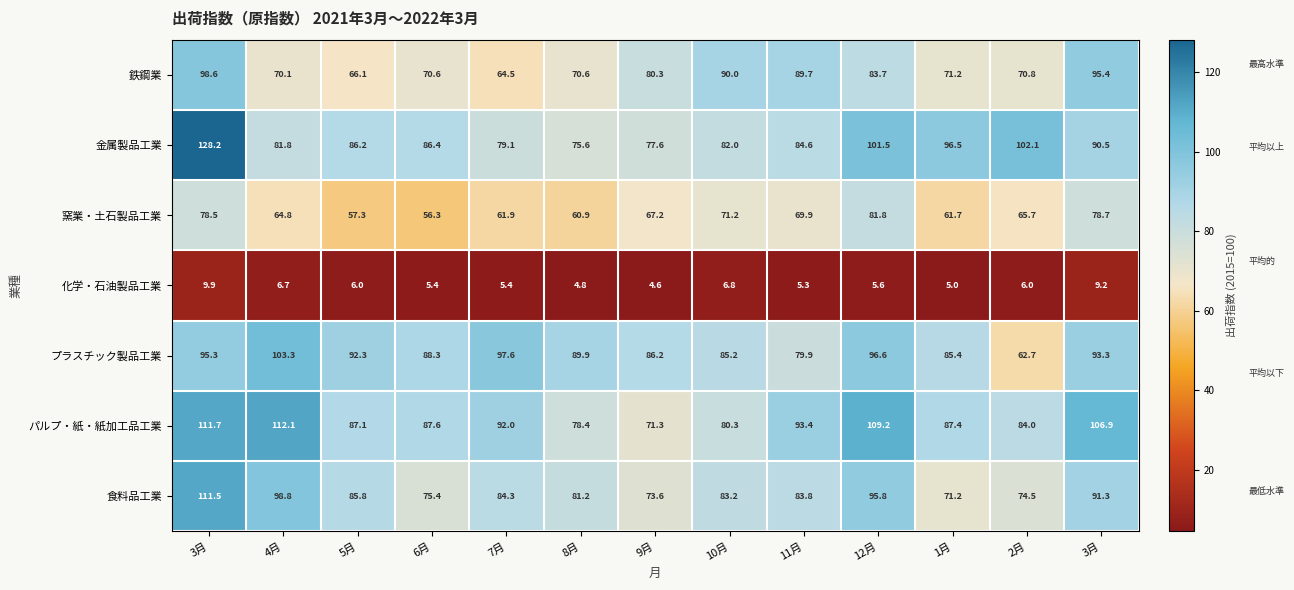

Which series has the largest range (max minus min)?

金属製品工業